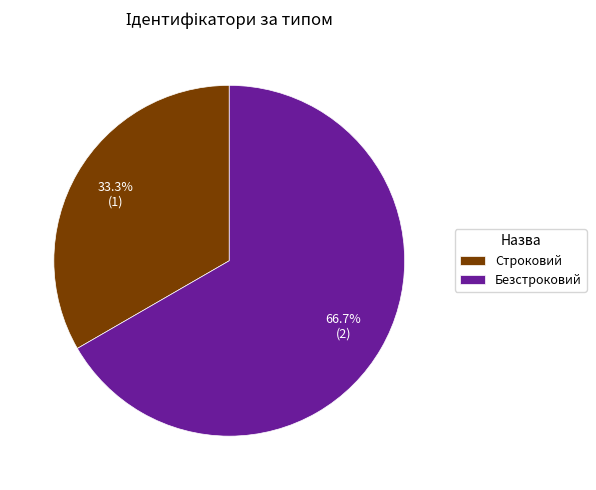

To the nearest percent, what is the difference between the largest and smallest slice percentages?

33%